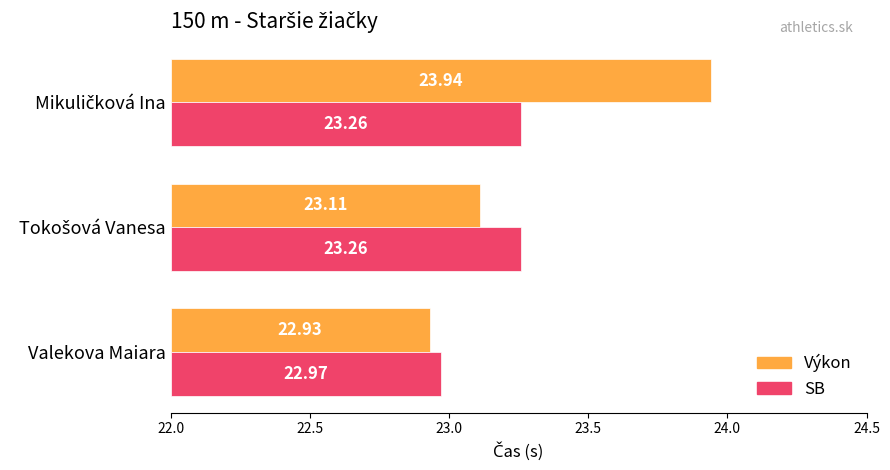

How many bars are there in each group?

2